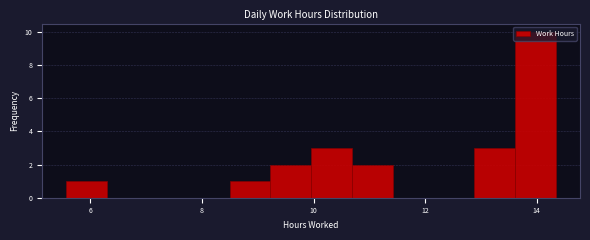

Read against the x-axis, roughly where is the centre of the tallest bar?

14.0